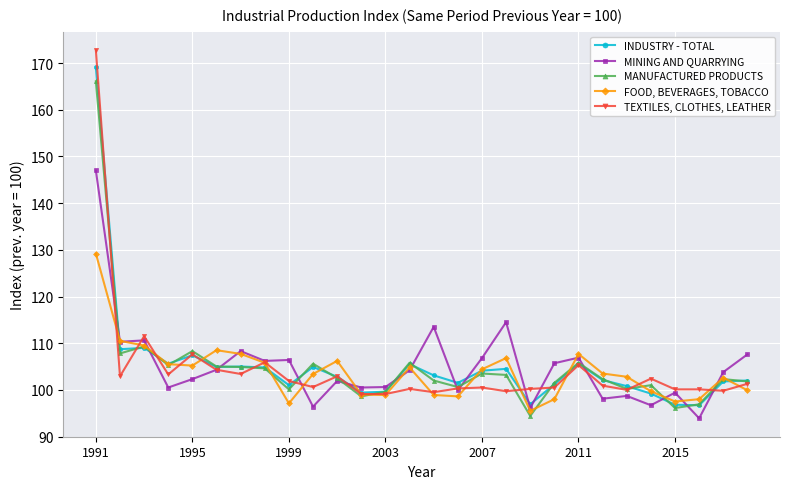

Rank the series by their maximum value, from lowest to highest.

FOOD, BEVERAGES, TOBACCO, MINING AND QUARRYING, MANUFACTURED PRODUCTS, INDUSTRY - TOTAL, TEXTILES, CLOTHES, LEATHER